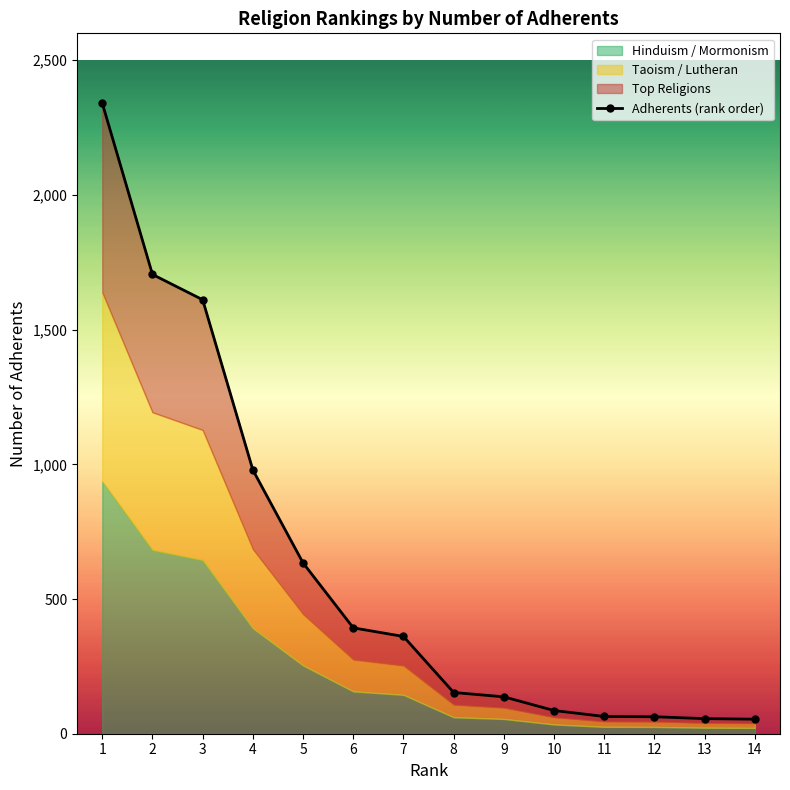

The value at 7 is 477. True or false?

False